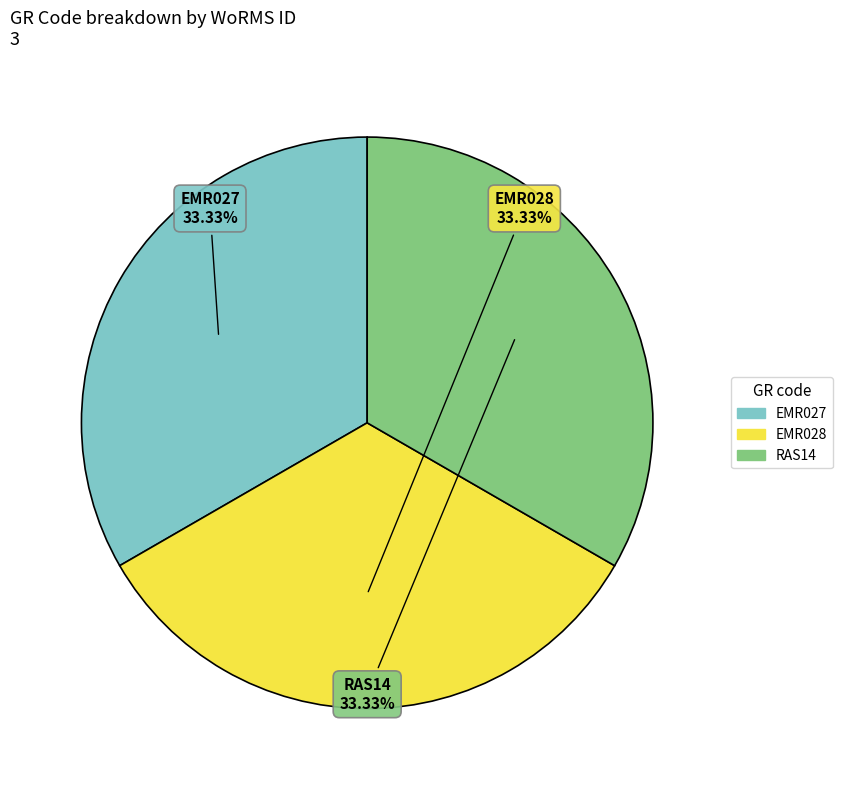

What is the ratio of the value at RAS14 to the value at EMR028?

1.0